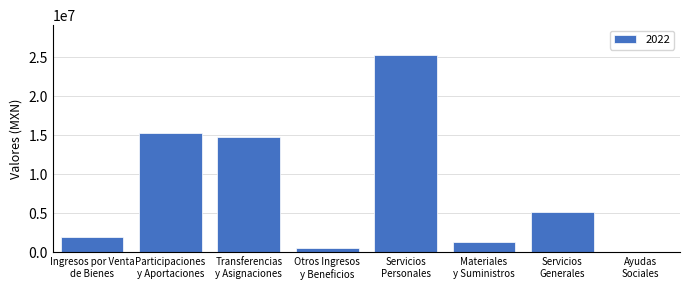

What is the maximum value shown in the chart?

25312007.7